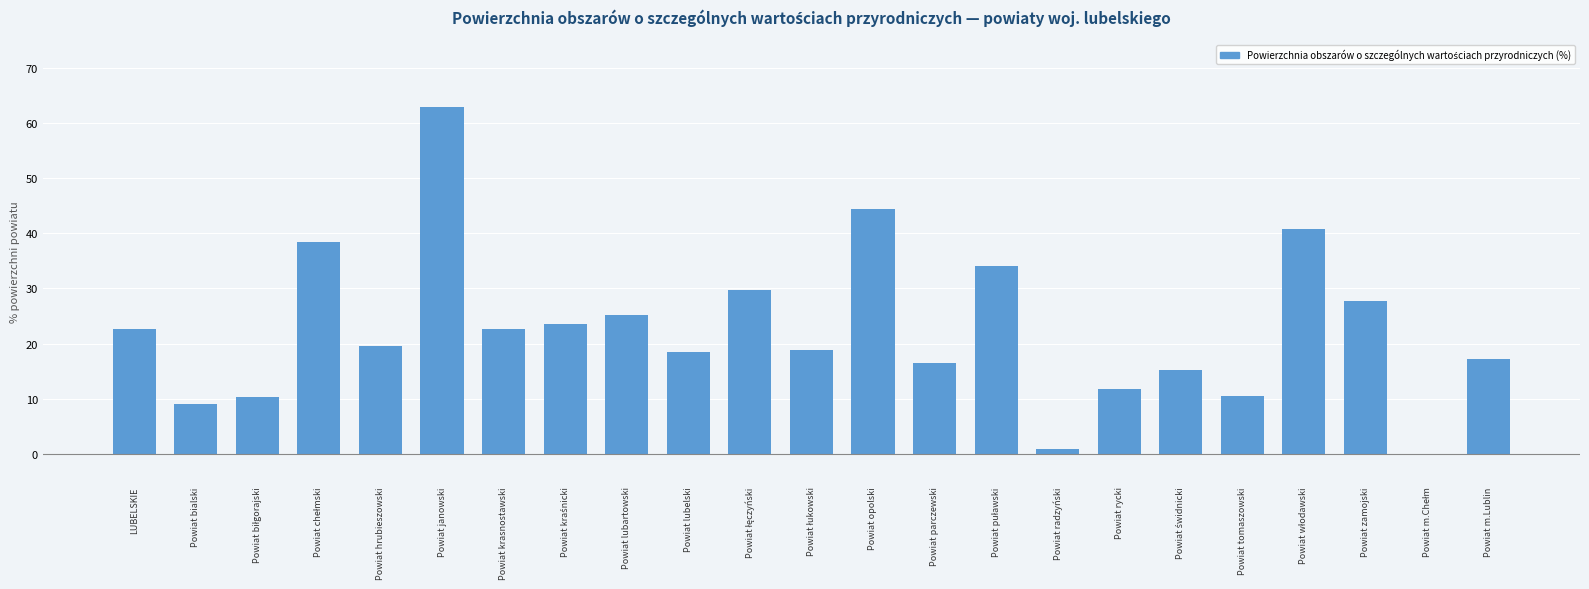

What is the maximum value shown in the chart?

63.0